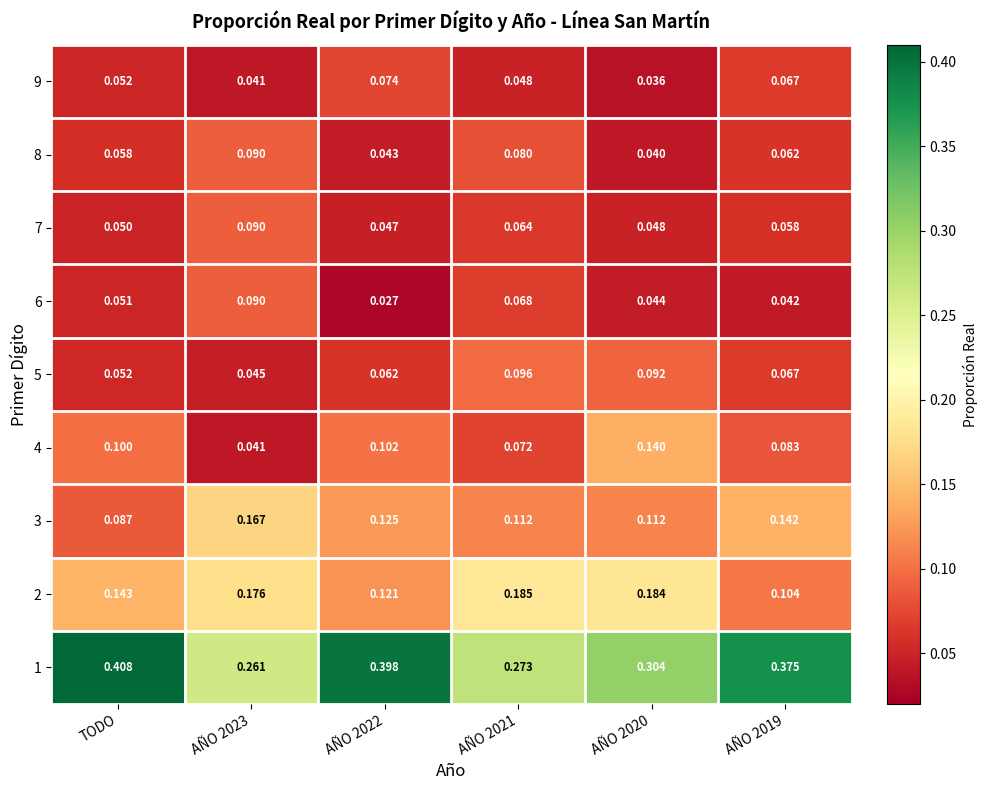

Which category has the highest value in the 1 series?

TODO